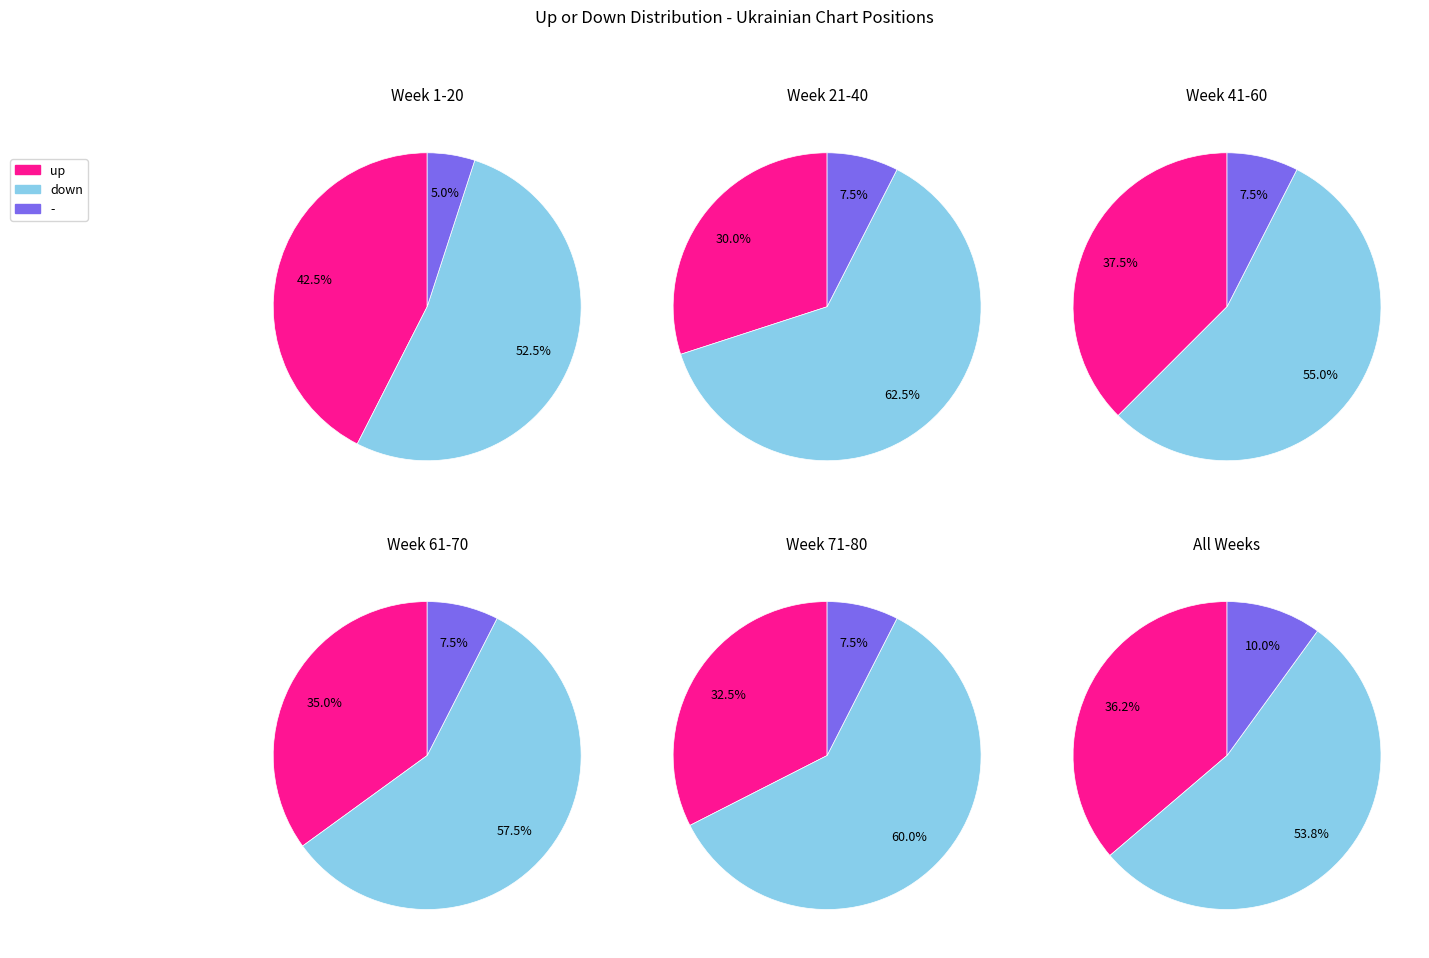

What percentage is the down slice, to the nearest percent?

54%